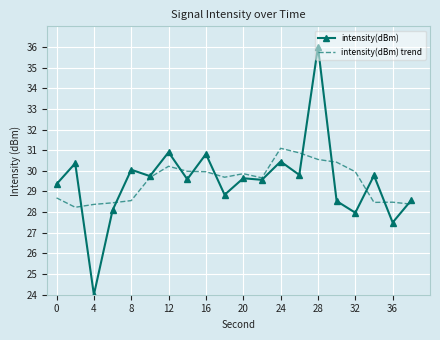

What is the smallest value displayed?

24.0